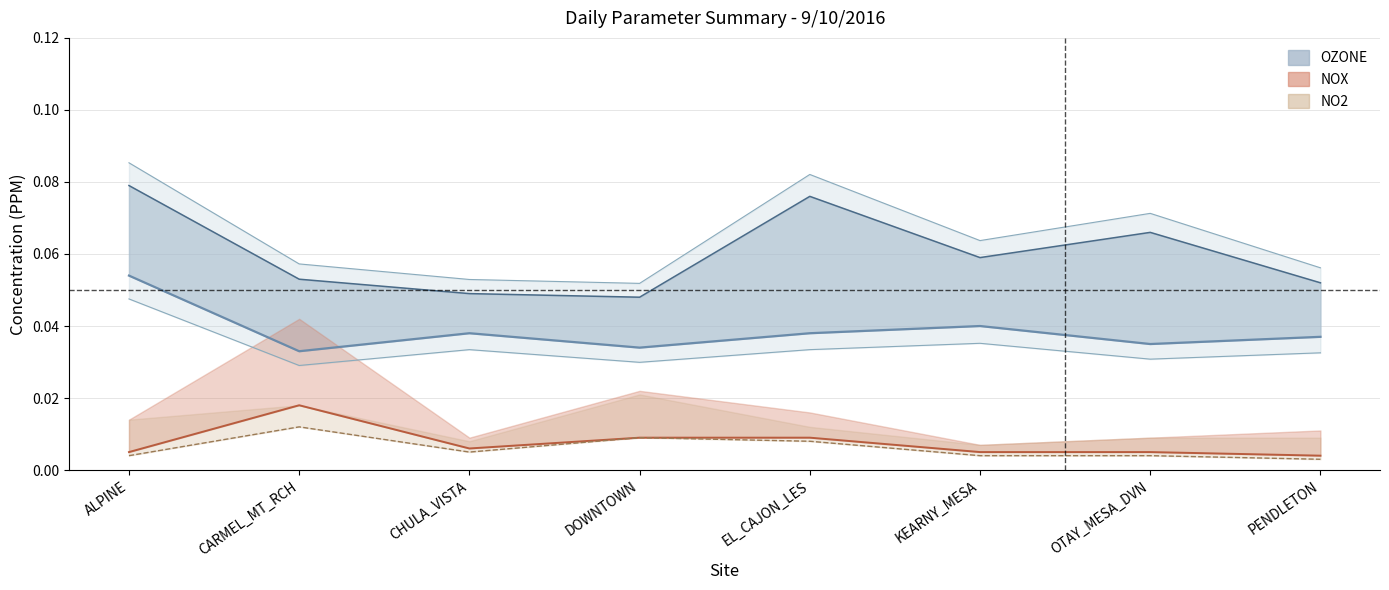

List the series in order of their peak value, highest first.

OZONE Avg, NOX Avg, NO2 Avg